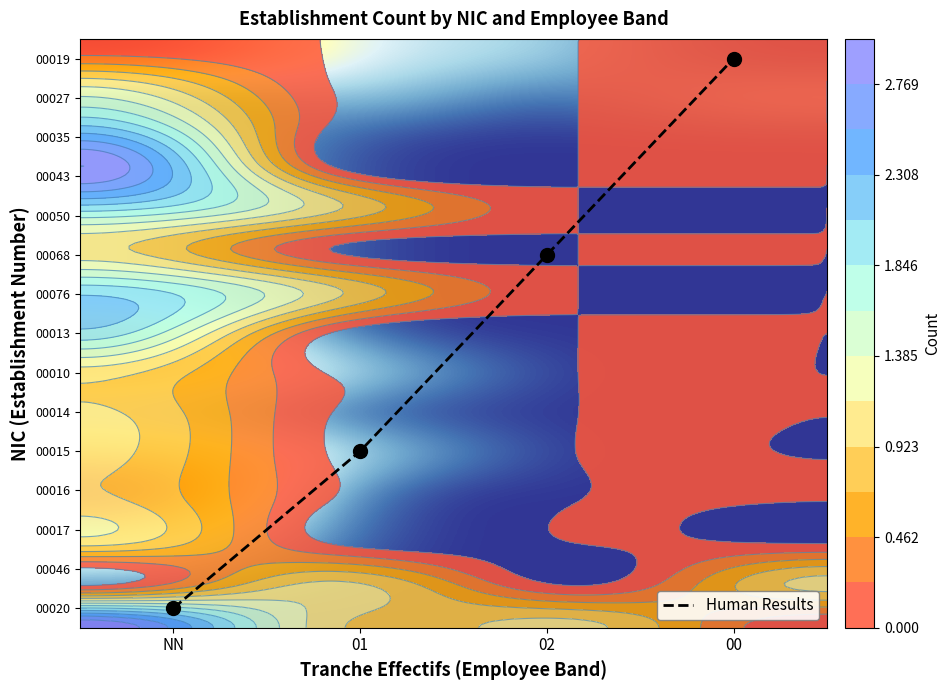

True or false: 00010 has a value of 1 at 00.

False